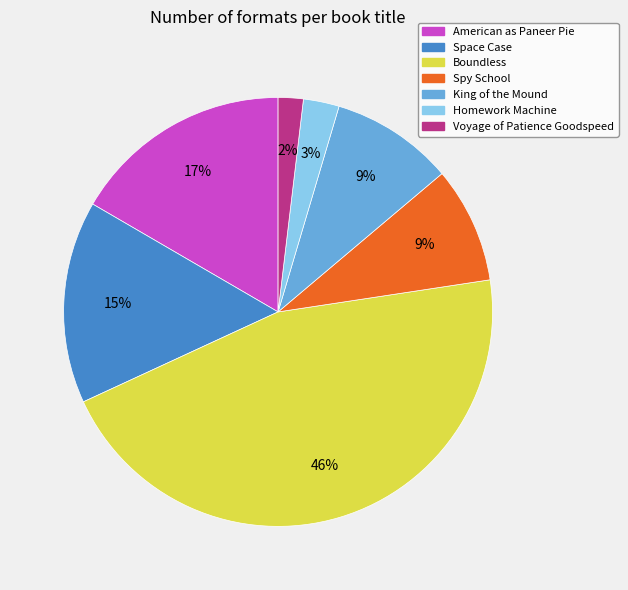

Which category has the smallest portion of the pie?

Voyage of Patience Goodspeed